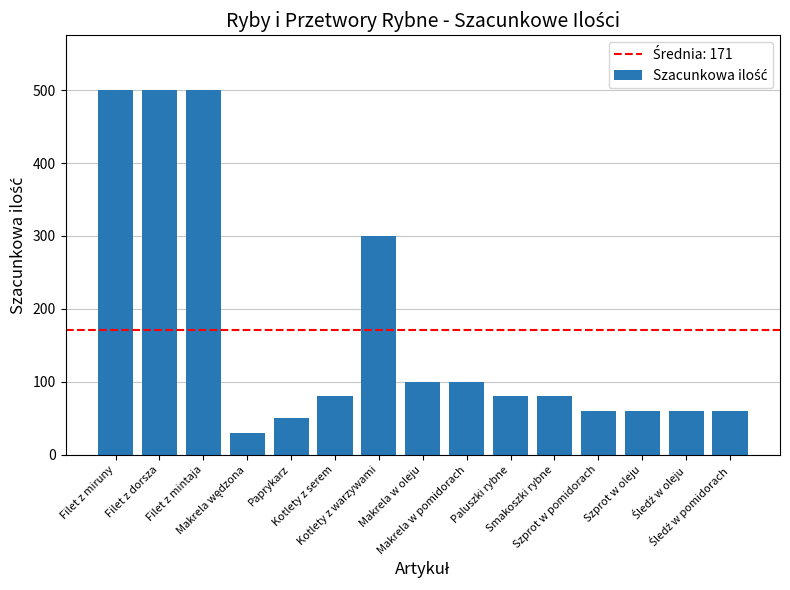

What is the maximum value shown in the chart?

500